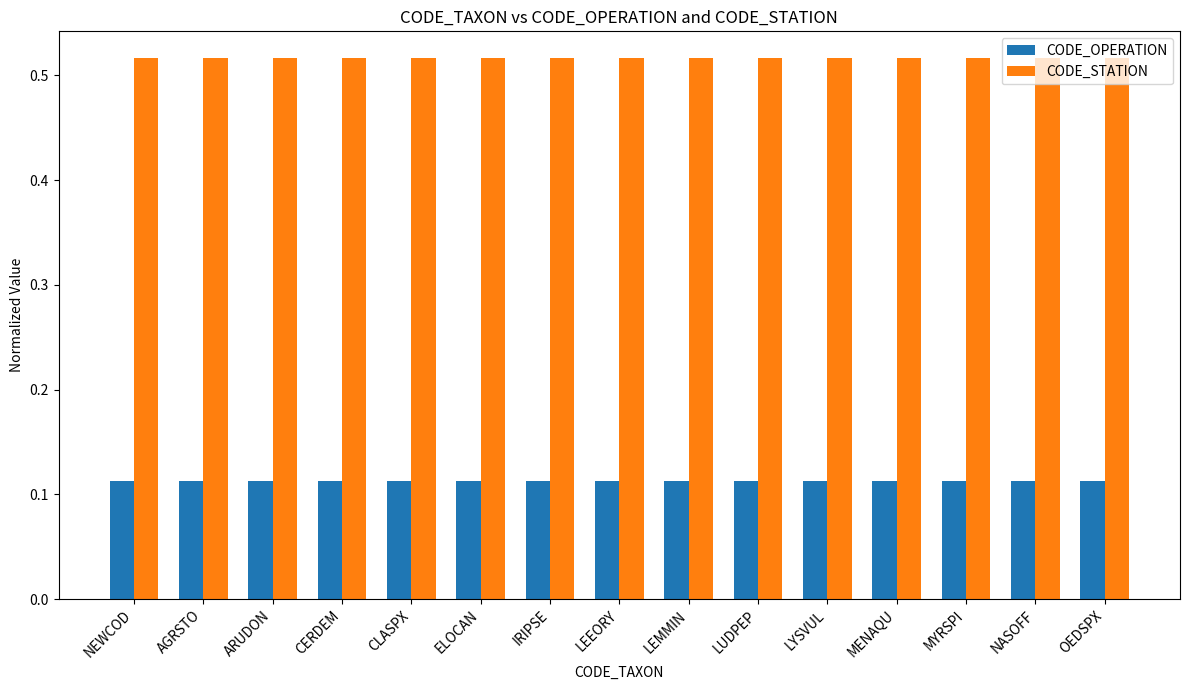

What is the spread (max minus min) of values at MYRSPI?

0.4